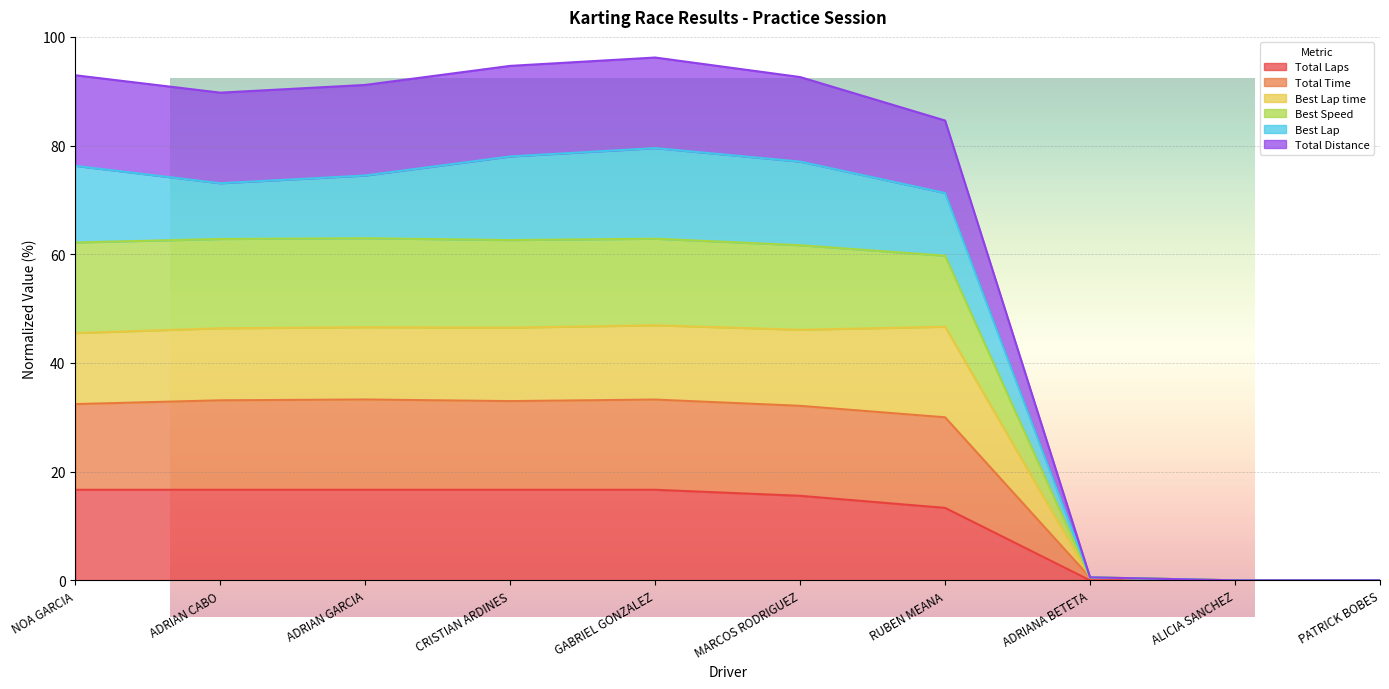

True or false: Total Distance has a value of 61.9 at ALICIA SANCHEZ.

False